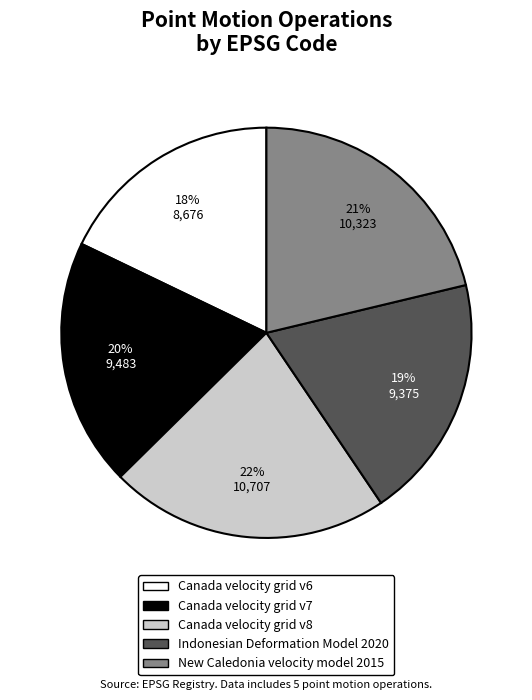

How many slices are in this pie chart?

5